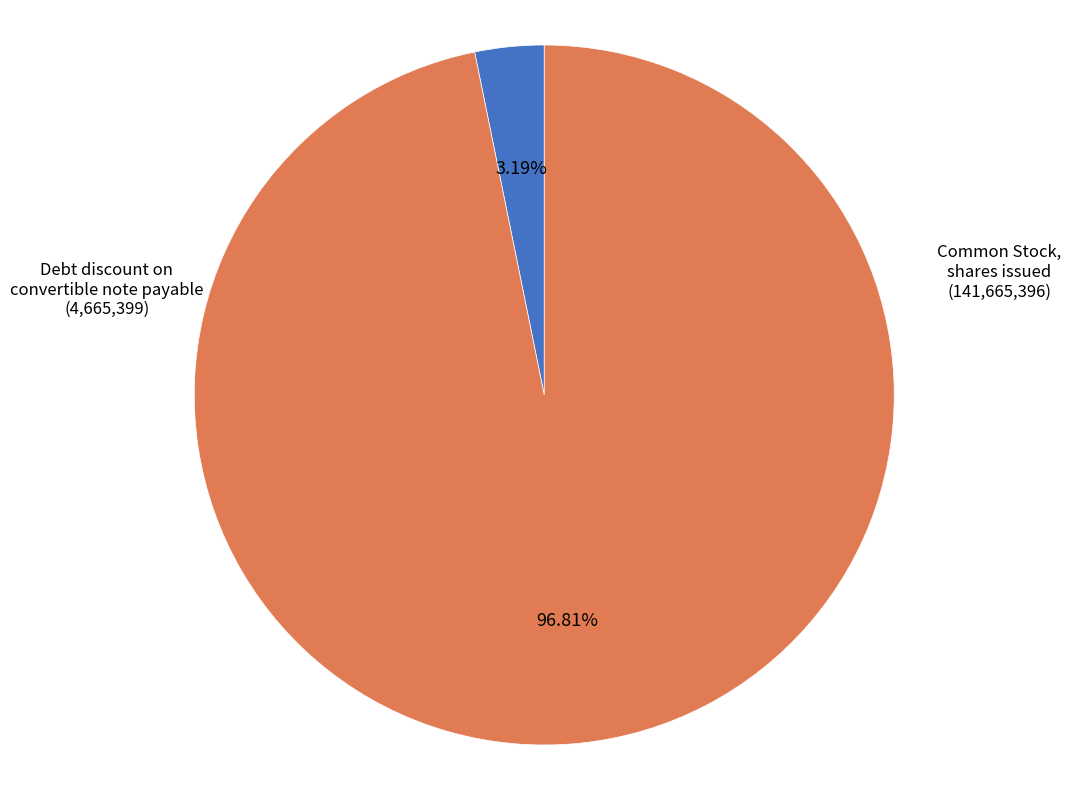

Is there a majority slice in this chart?

Yes